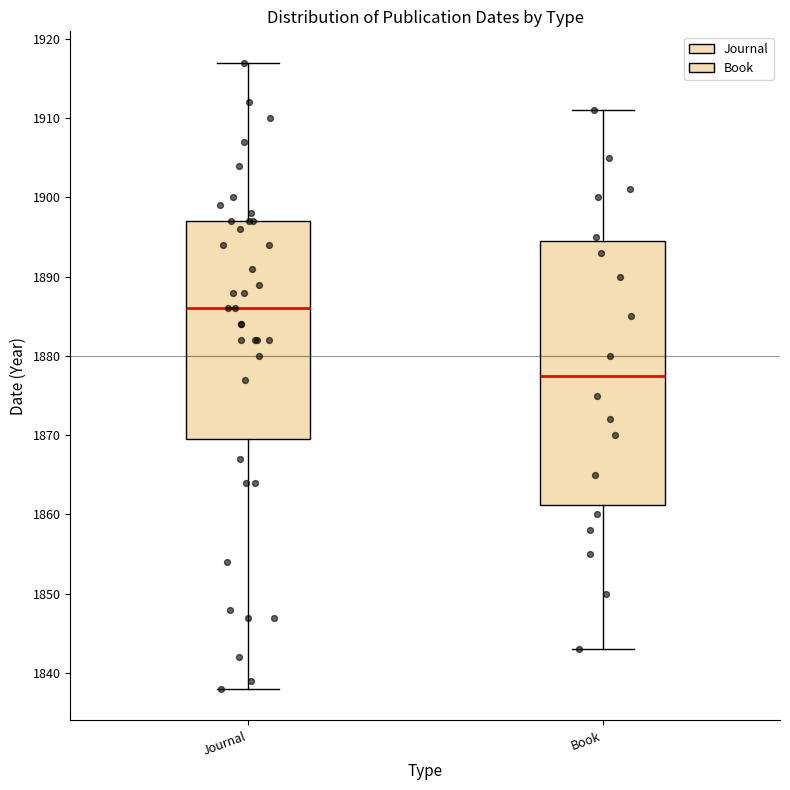

Reading left to right, read every box against the y-axis: the position of its median line, the range the box covers, and the ends of its whiskers. The values are not printed on the chart, so give them approximately, as read against the axis.

Journal: median 1886, box 1870 to 1897, whiskers 1838 to 1917
Book: median 1878, box 1861 to 1895, whiskers 1843 to 1911